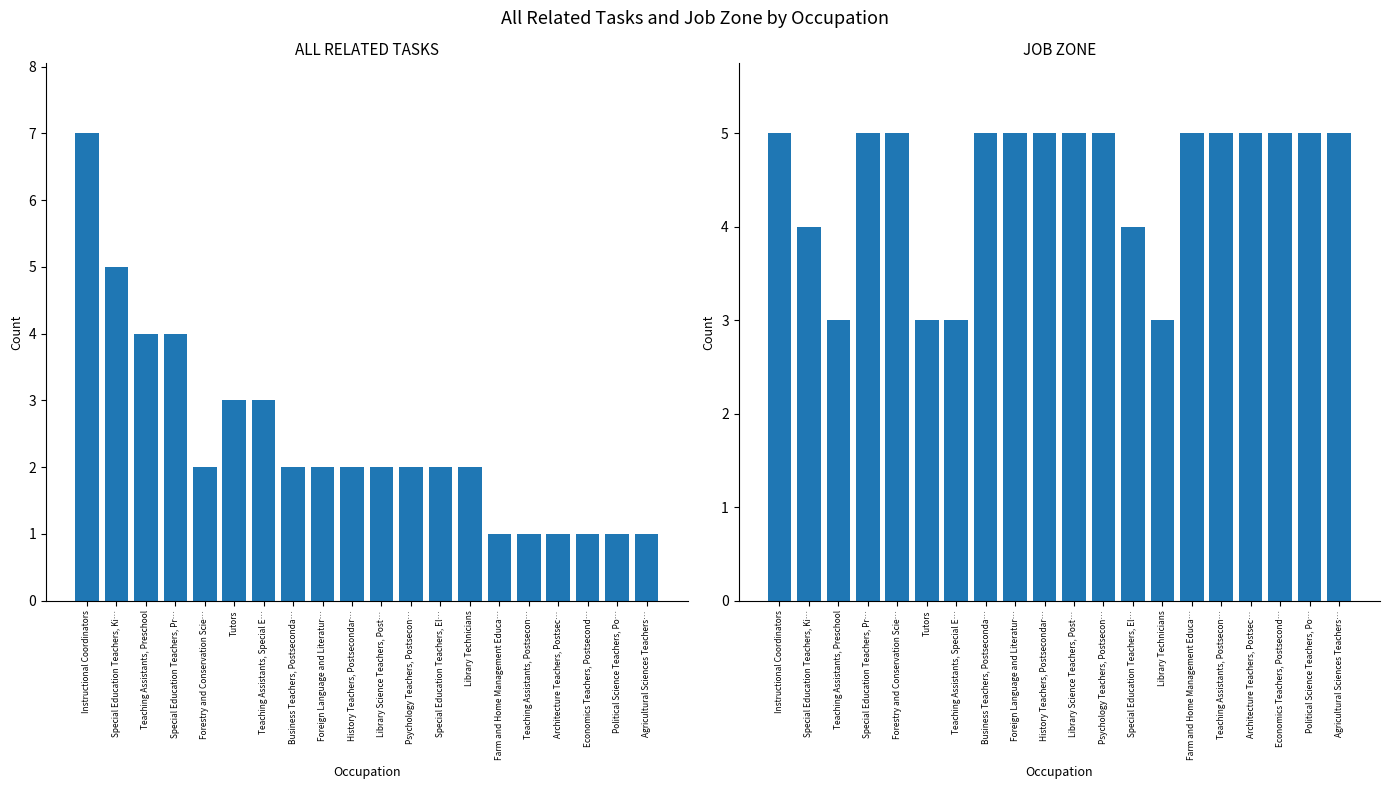

True or false: All Related Tasks has a value of 1 at Economics Teachers, Postsecond….

False